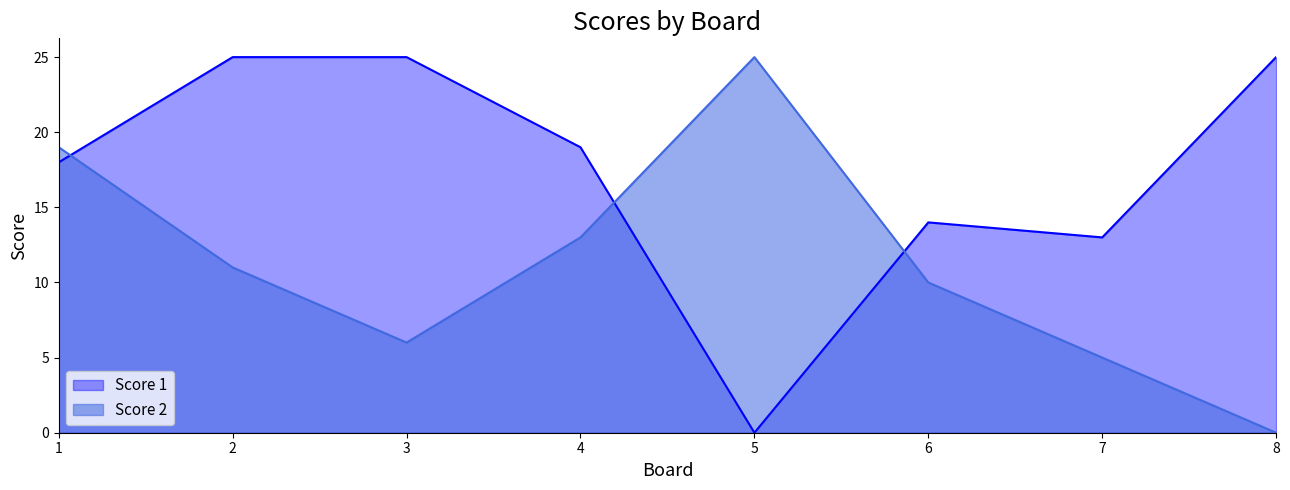

True or false: Score 1 has a value of 0 at 5.

True